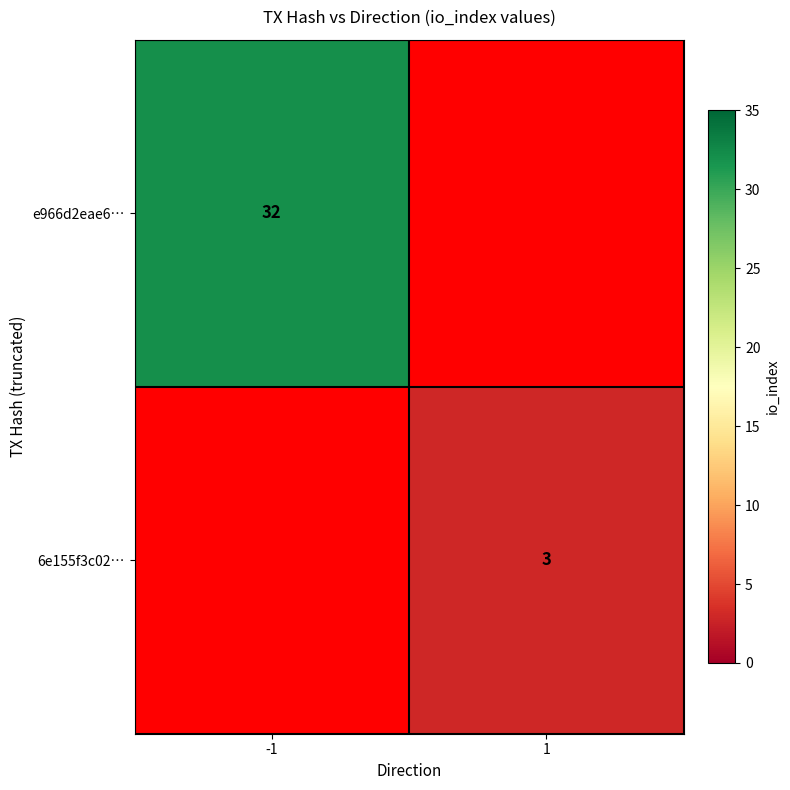

The 6e155f3c02… series shows 5 at 1. True or false?

False